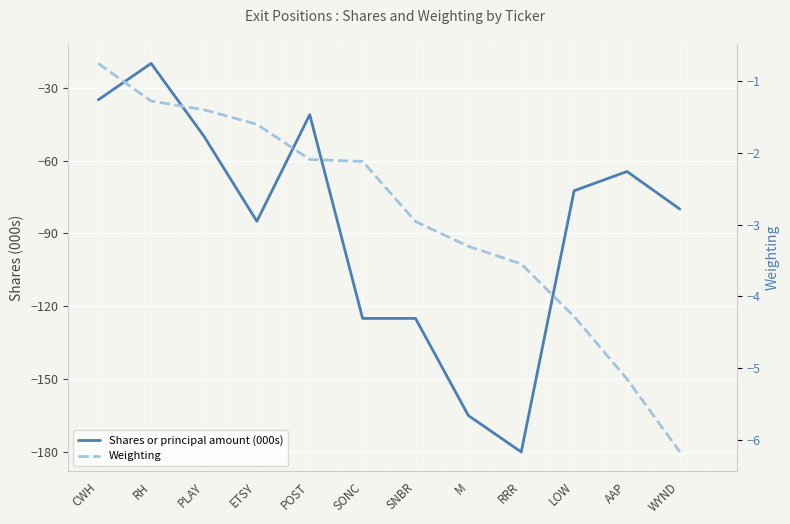

At which label does Shares or principal amount (000s) first exceed -72?

CWH